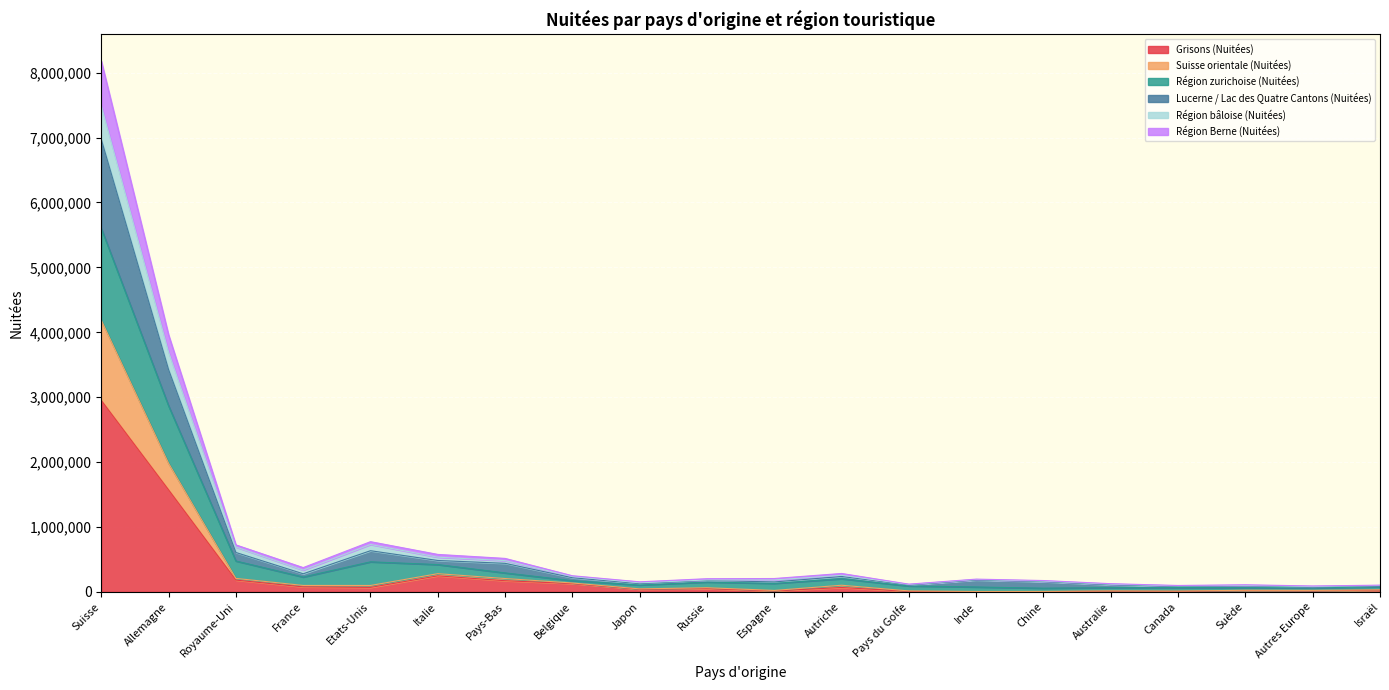

At how many categories does at least one series exceed 5983021?

1